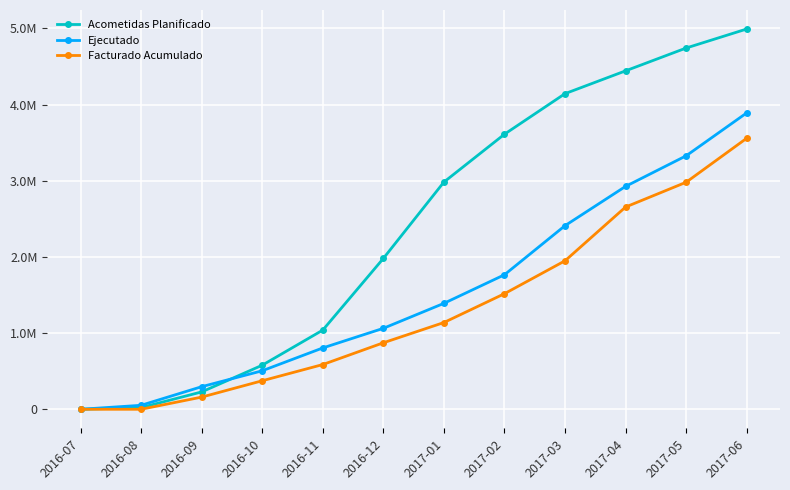

What position from the right is 2016-11?

8